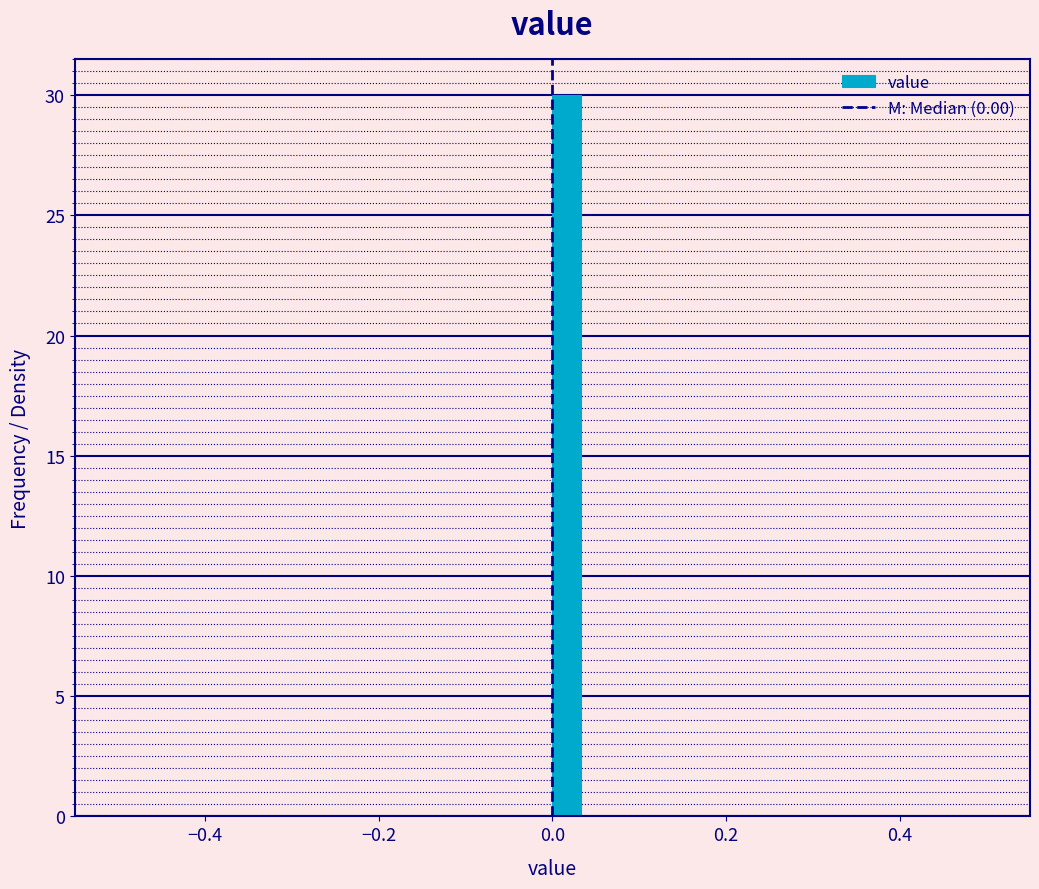

Read against the x-axis, roughly where is the centre of the tallest bar?

0.02